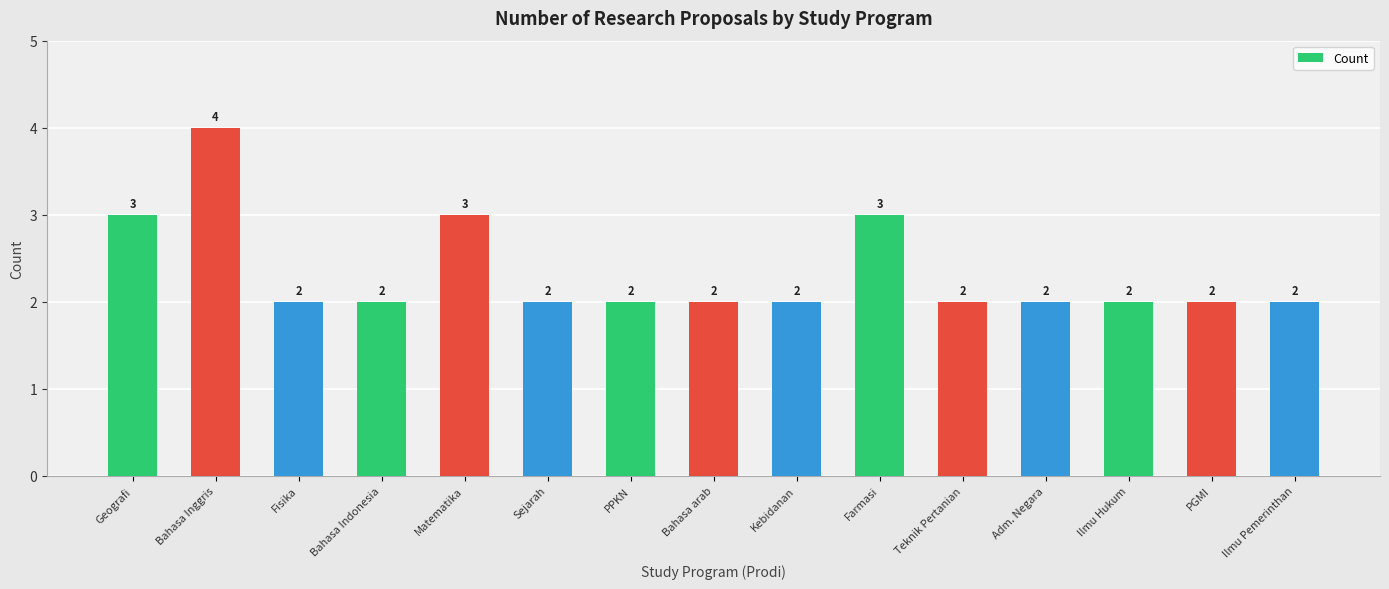

What is the smallest value displayed?

2